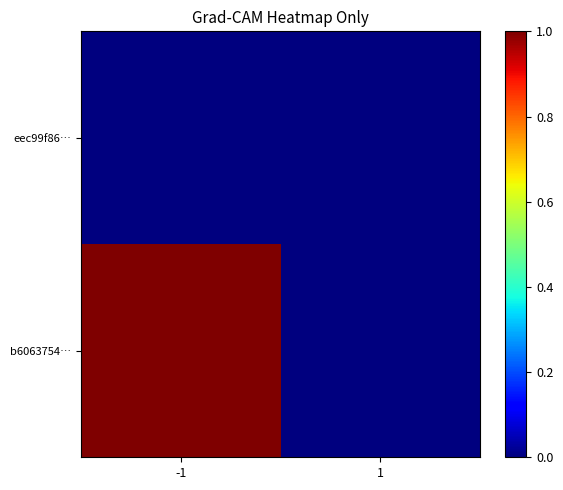

Which series has the largest total across all categories?

b6063754…